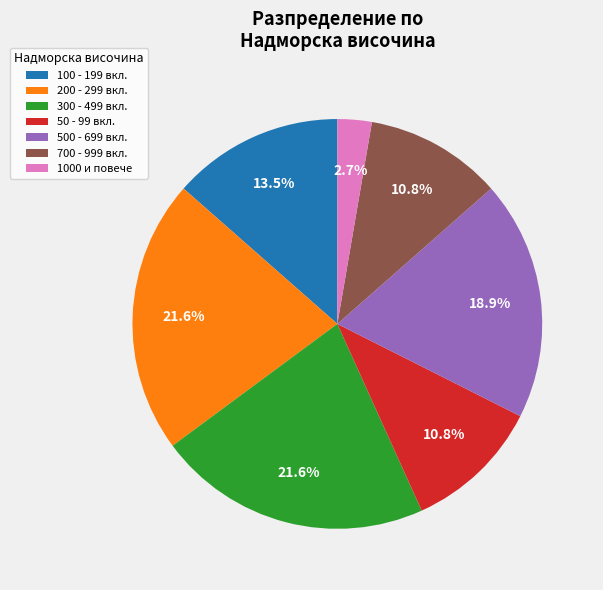

What is the smallest slice in the pie chart?

1000 и повече